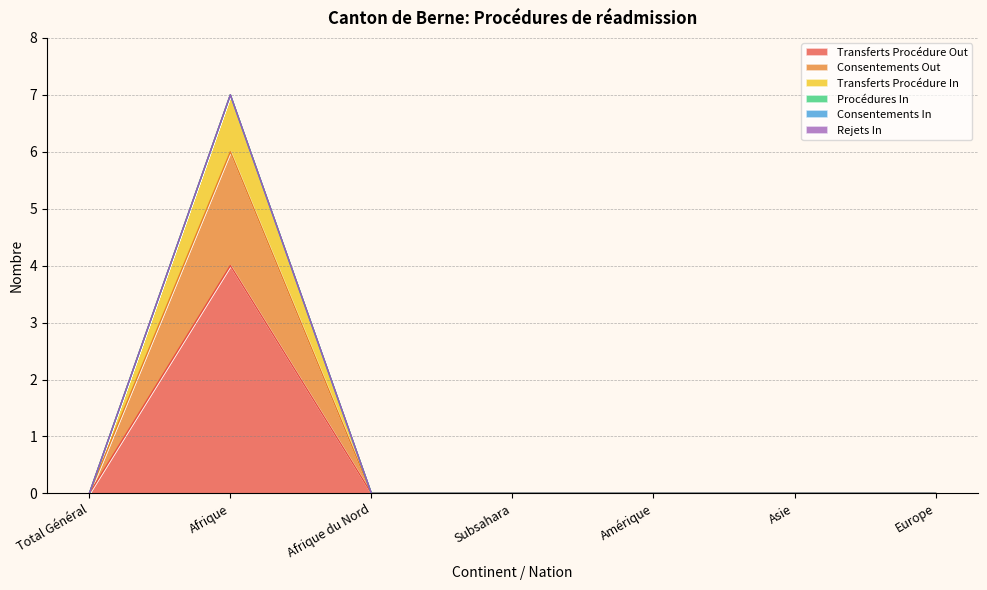

True or false: Transferts Procédure Out and Consentements Out cross at least once.

False